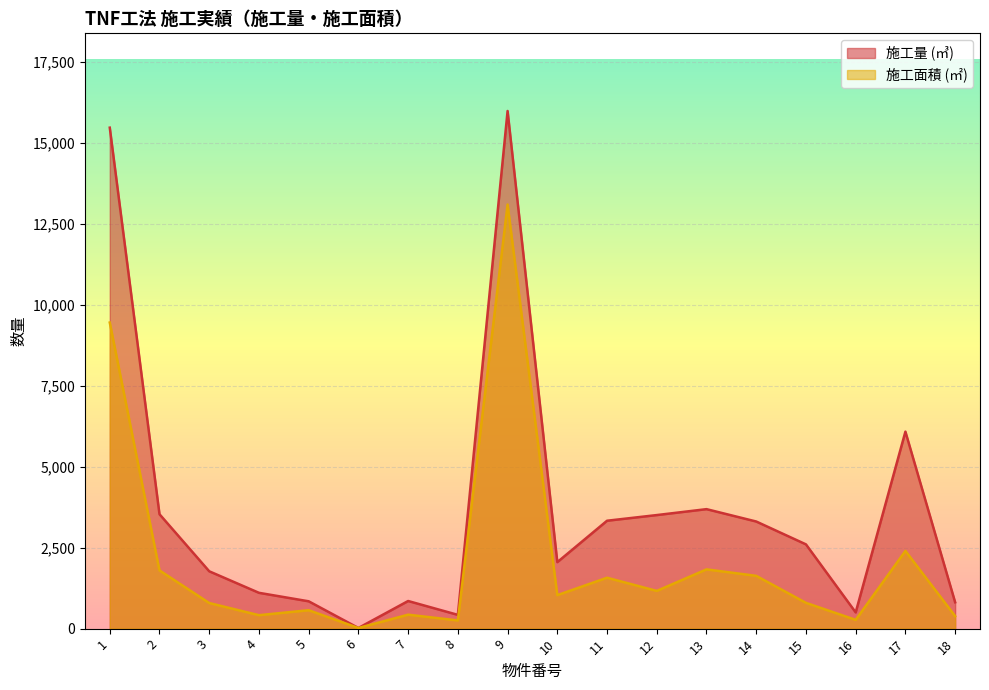

Is it true that 施工面積 (㎡) equals 20 at 6?

True